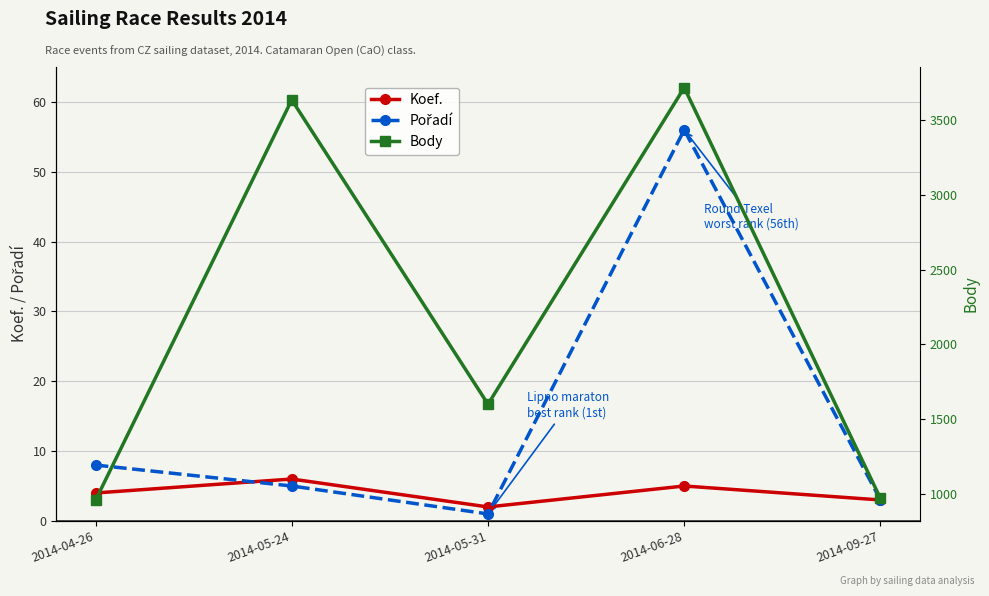

What position from the right is 2014-06-28?

2